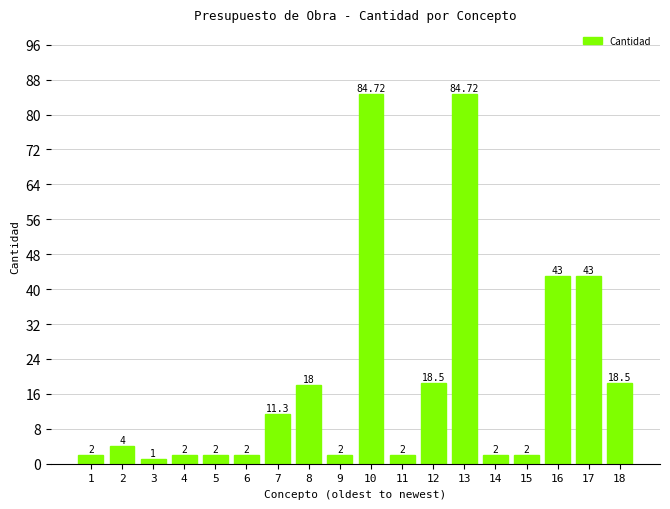

Between 18 and 1, which is larger?

18